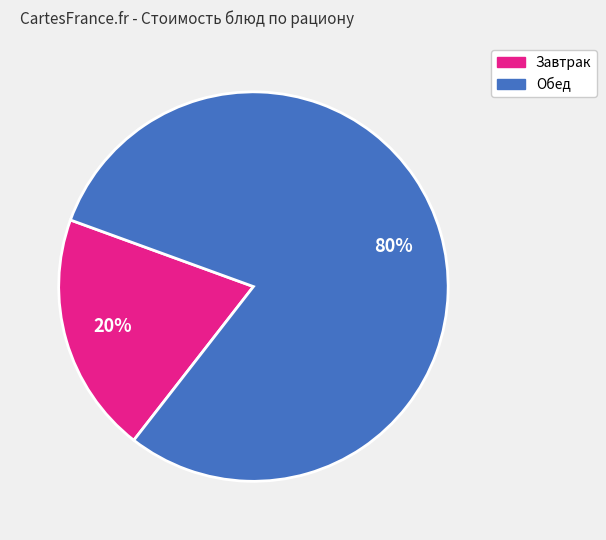

Is there a majority slice in this chart?

Yes